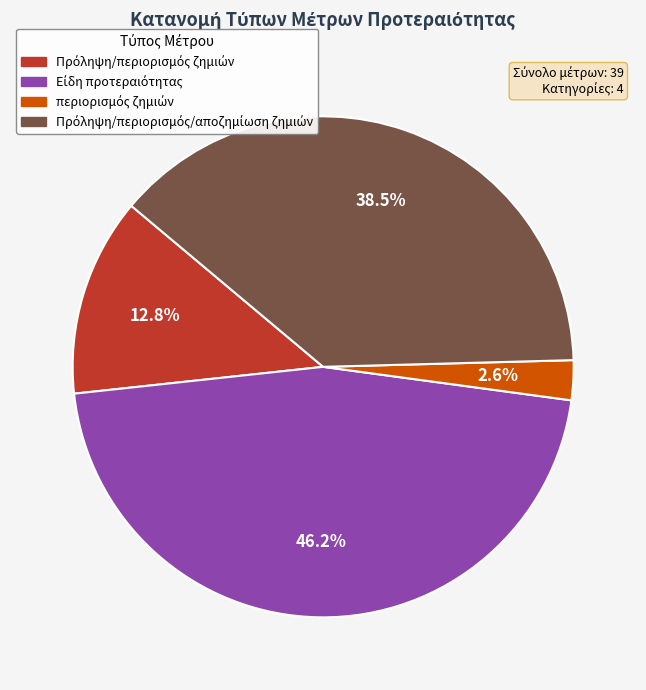

Does any single category account for the majority?

No